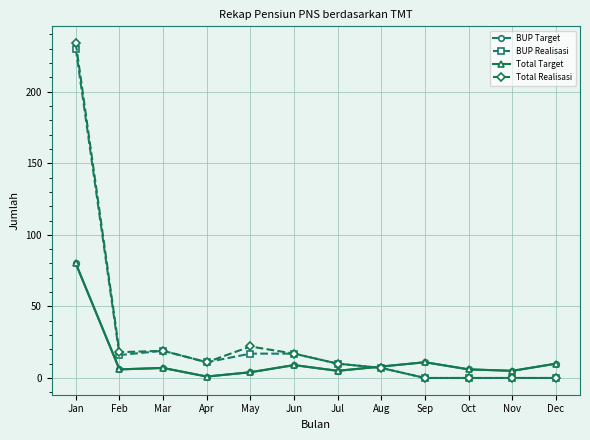

True or false: BUP Realisasi and Total Target intersect in this chart.

True